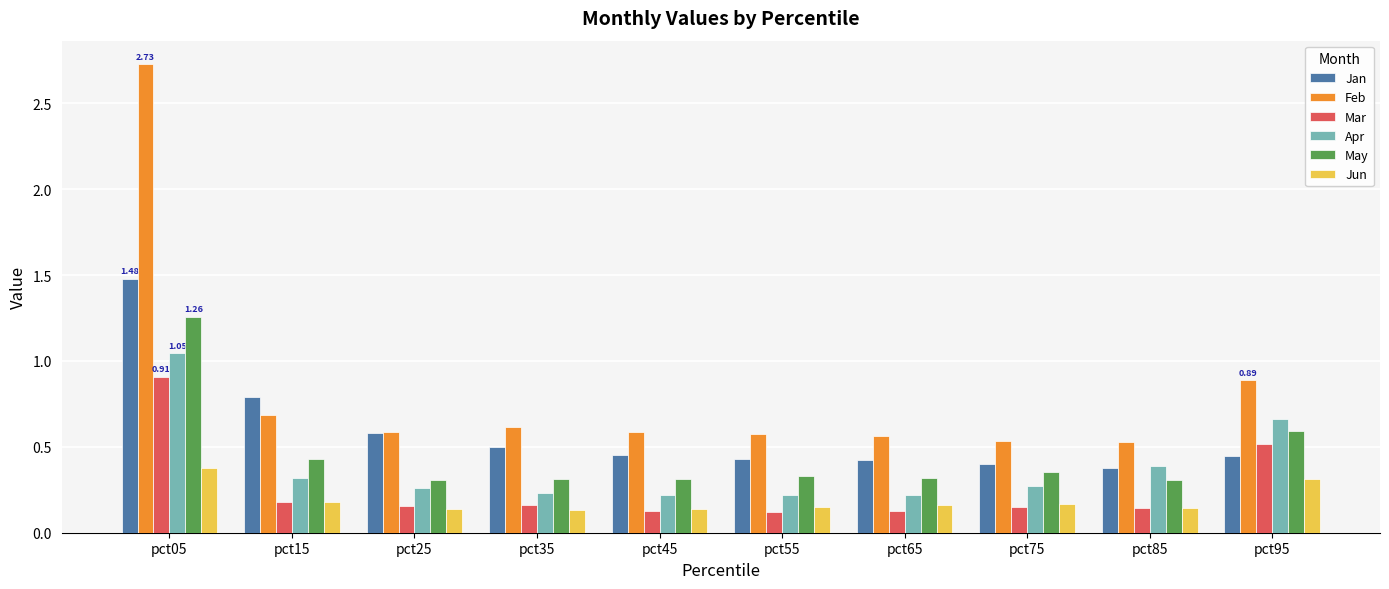

Rank the series by their maximum value, from highest to lowest.

Feb, Jan, May, Apr, Mar, Jun